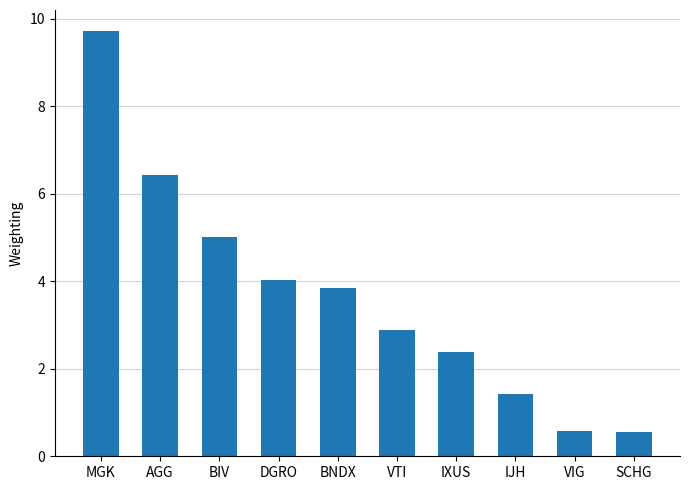

What is the smallest value displayed?

0.6